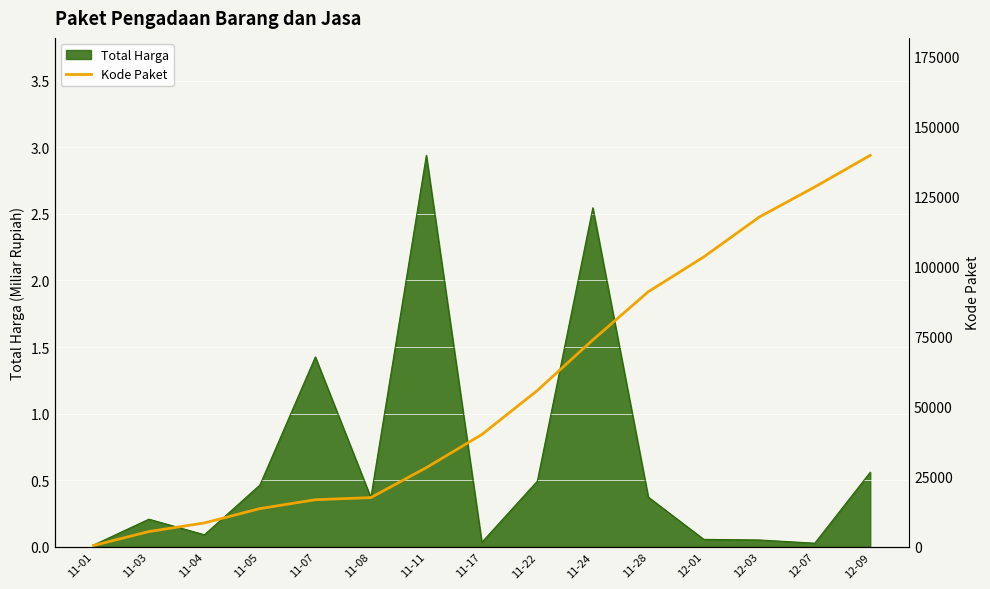

Reading left to right, transcribe all the data shown in this chart.

464	5449	8530	13652	16823	17580	28271	40112	55826	73894	91101	103541	117783	128516	139817